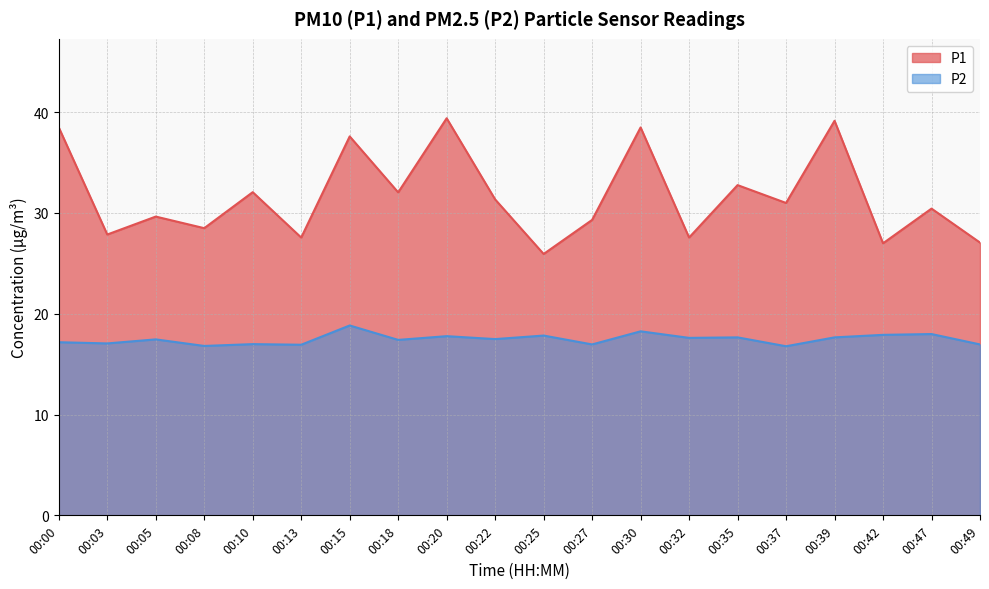

Reading left to right, transcribe all the data shown in this chart.

P1: 38.5	27.9	29.6	28.5	32.0	27.6	37.6	32.0	39.4	31.3	25.9	29.3	38.5	27.6	32.8	31.0	39.1	27.0	30.4	27.1
P2: 17.2	17.1	17.4	16.8	17.0	16.9	18.8	17.4	17.8	17.5	17.8	16.9	18.2	17.6	17.6	16.8	17.6	17.9	18.0	16.9